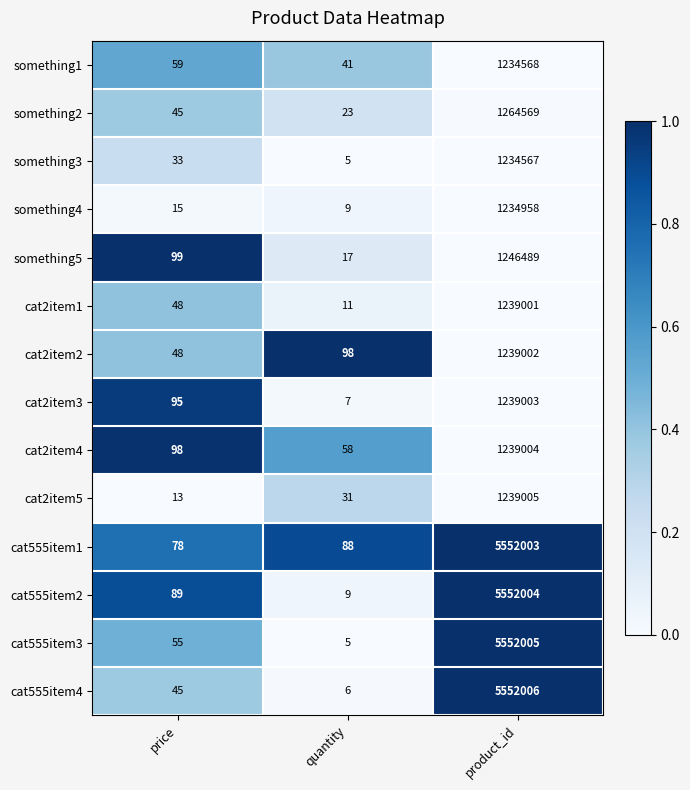

What is the maximum value for cat555item1?

5552003